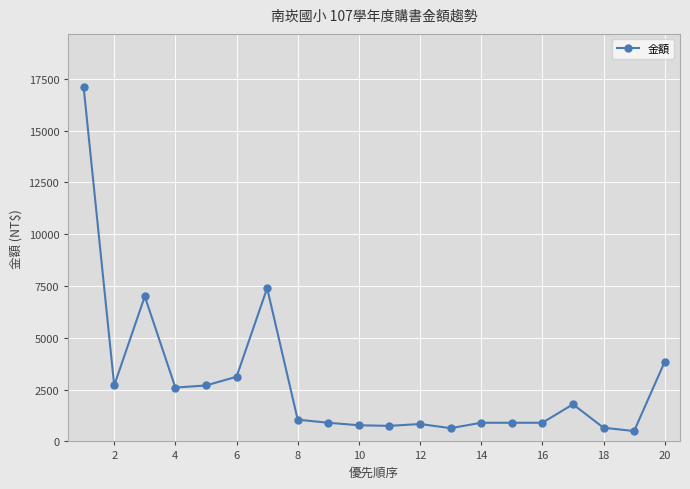

What is the value of the 17th point from the left?

1791